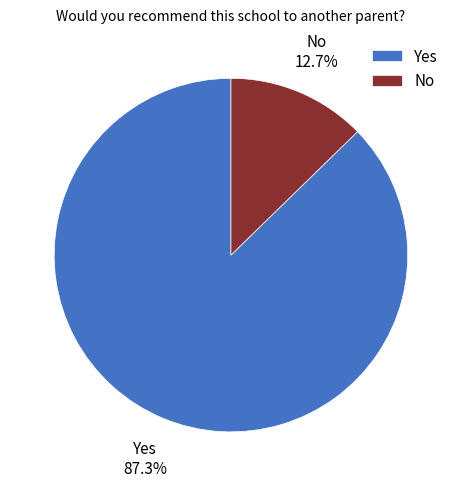

How many segments does this pie chart have?

2